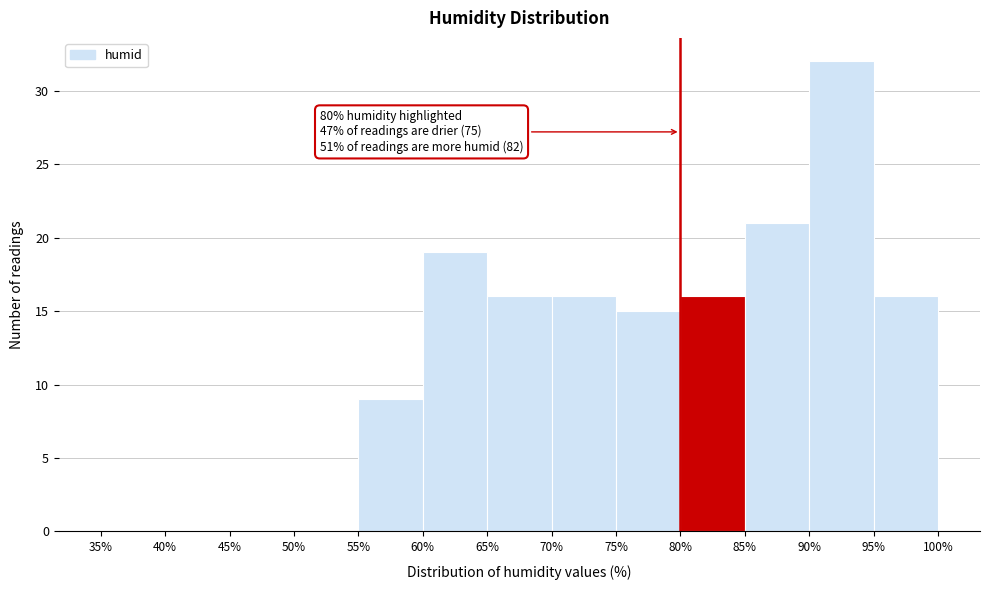

Which range on the x-axis has the tallest bar?

90% to 95%